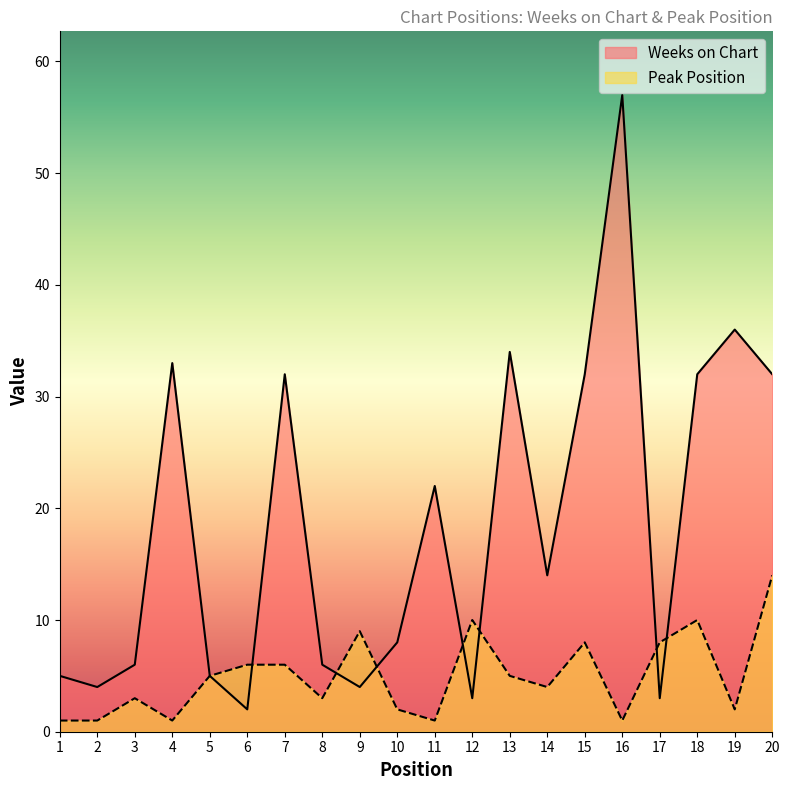

At which label is Peak Position closest to 7?

6